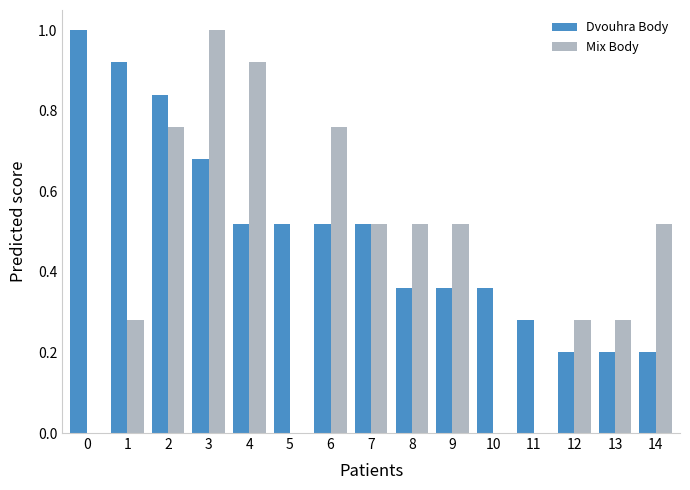

How many groups of bars are there?

15